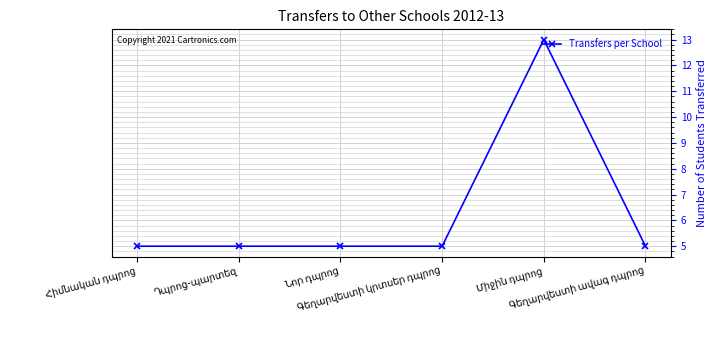

Reading left to right, list all the values displayed in this chart.

5	5	5	5	13	5